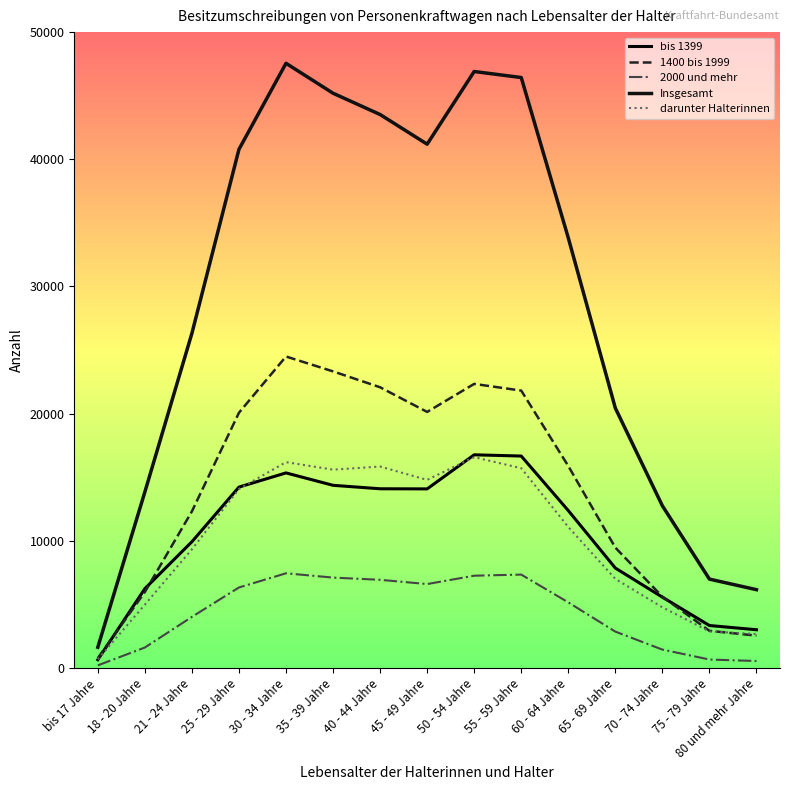

What is the highest value of the bis 1399 series?

16763